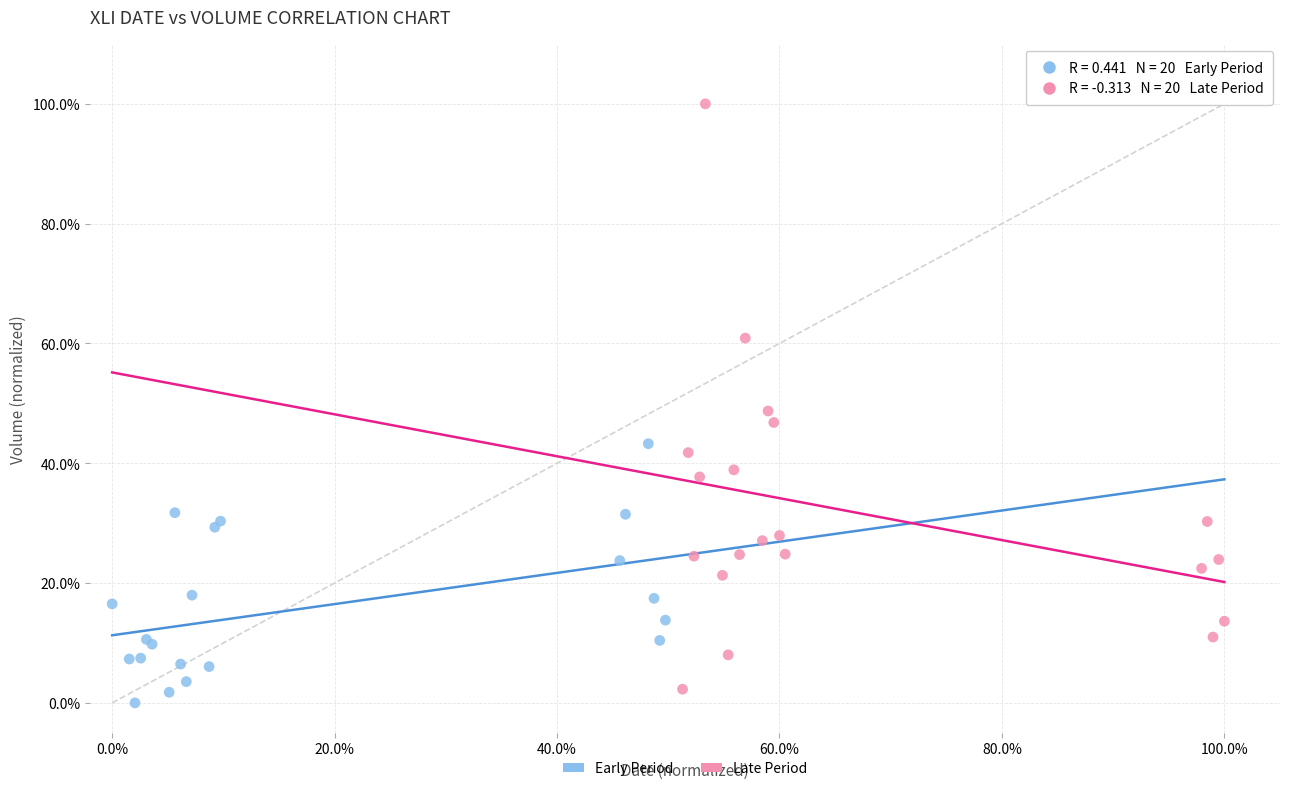

What are all the series names shown in the legend?

Early Period, Late Period